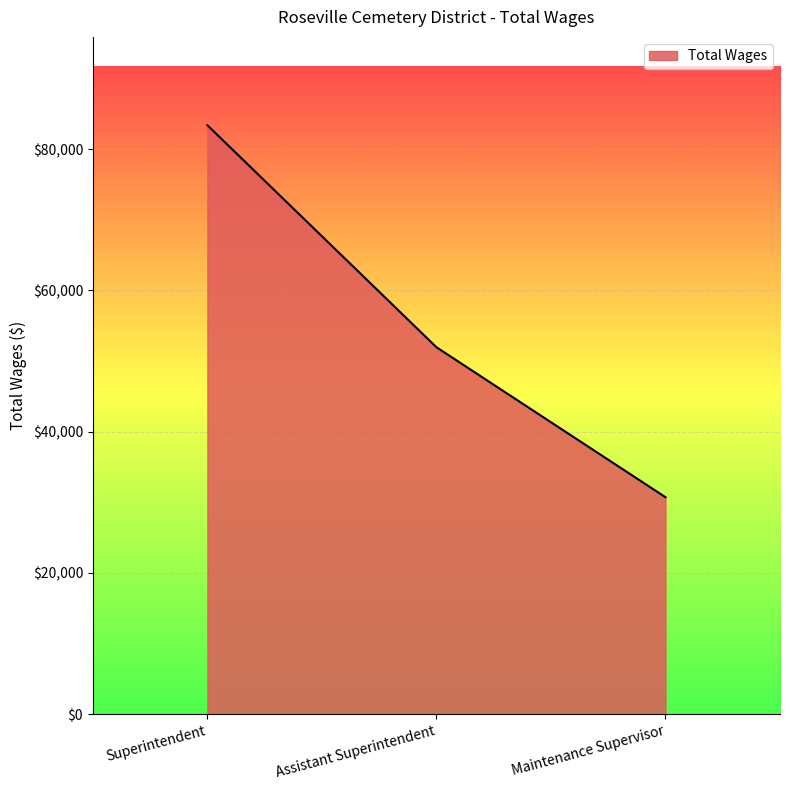

The chart shows a value of 33221 at Superintendent. True or false?

False